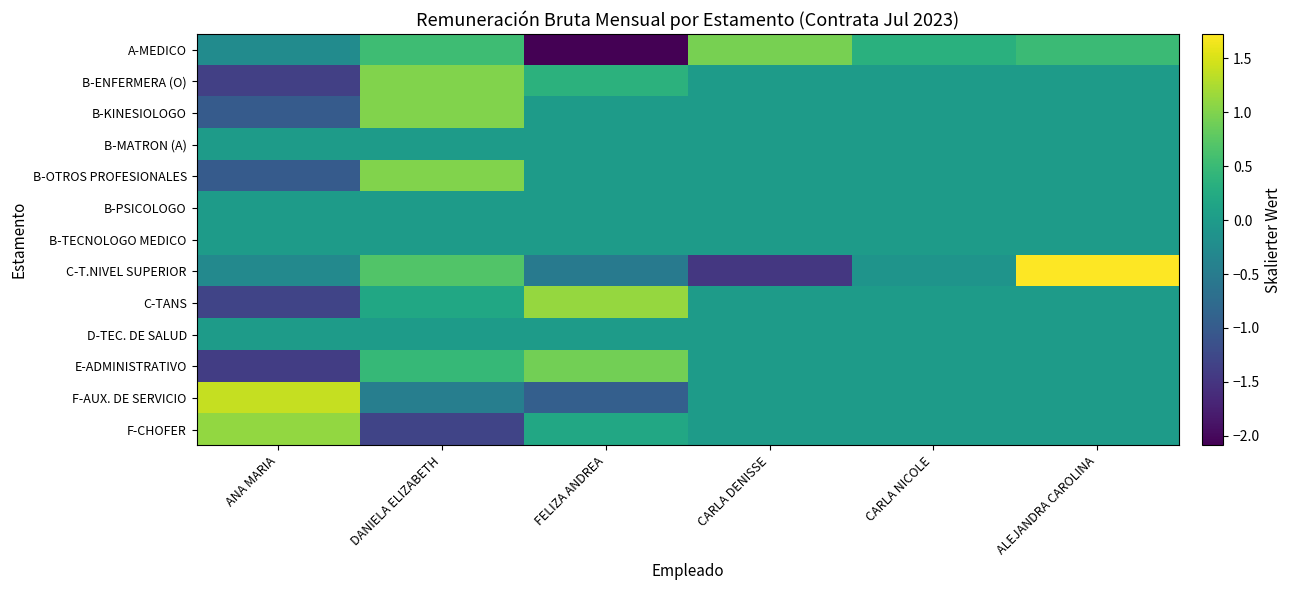

At ALEJANDRA CAROLINA, list the series in order from largest to smallest.

C-T.NIVEL SUPERIOR, A-MEDICO, B-ENFERMERA (O), B-KINESIOLOGO, B-MATRON (A), B-OTROS PROFESIONALES, B-PSICOLOGO, B-TECNOLOGO MEDICO, C-TANS, D-TEC. DE SALUD, E-ADMINISTRATIVO, F-AUX. DE SERVICIO, F-CHOFER